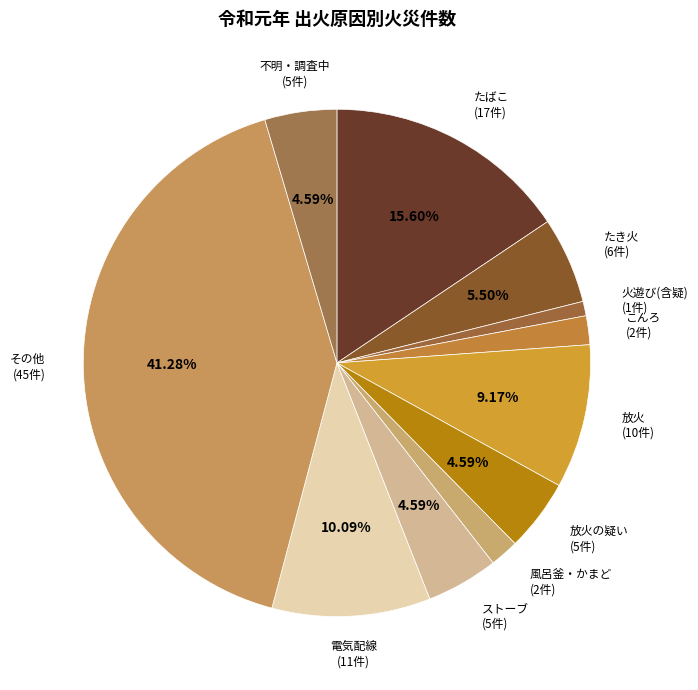

To the nearest percent, what is the difference between the 放火 and 放火の疑い slice percentages?

5%